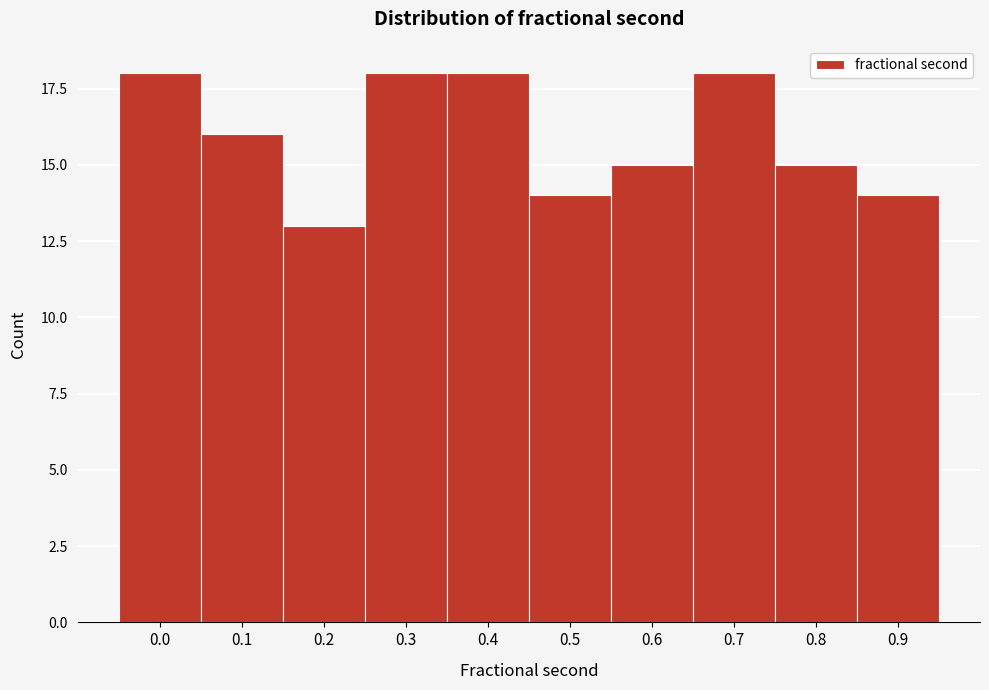

Reading left to right, list all the values displayed in this chart.

0.0=18	0.1=16	0.2=13	0.3=18	0.4=18	0.5=14	0.6=15	0.7=18	0.8=15	0.9=14